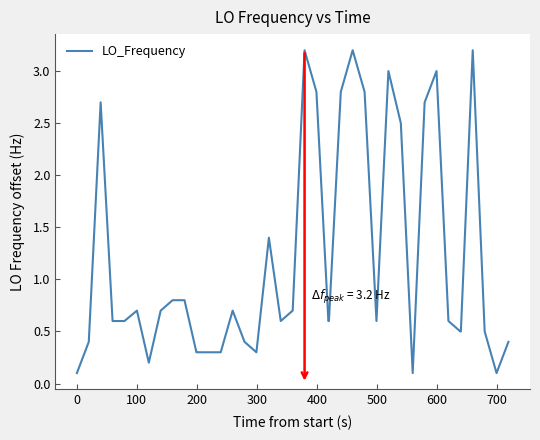

What is the difference between the second highest and minimum values?

3.1